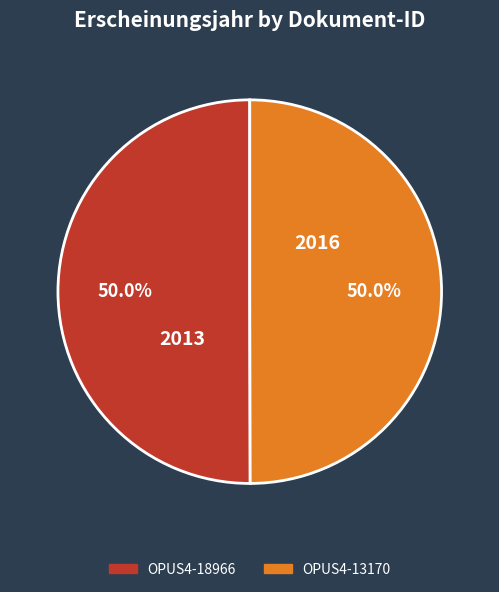

What is the ratio of the value at OPUS4-18966 to the value at OPUS4-13170?

1.0